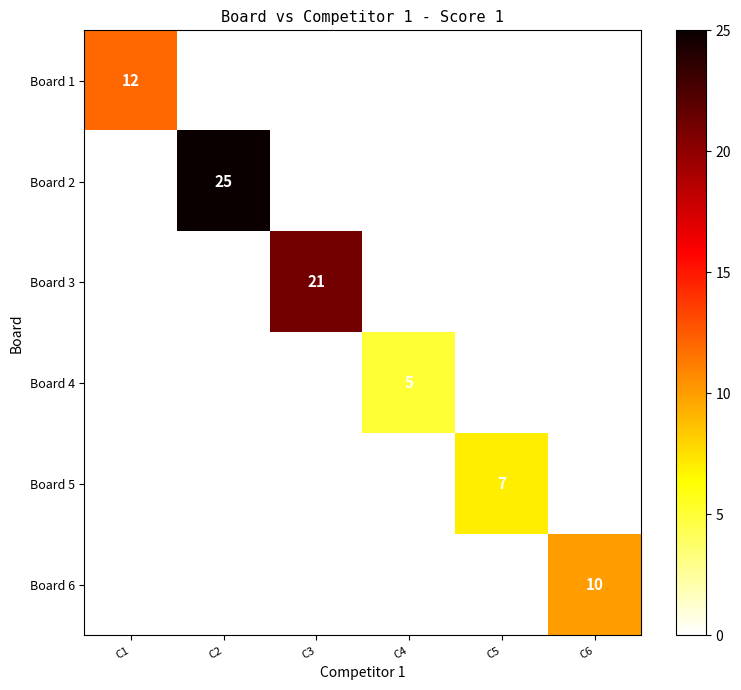

True or false: Board 4 has a value of 2 at C4.

False